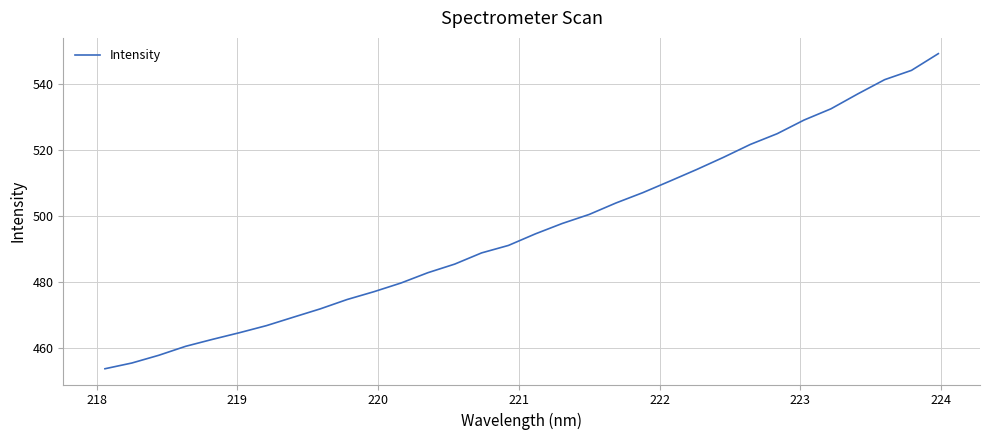

What is the smallest value displayed?

453.7